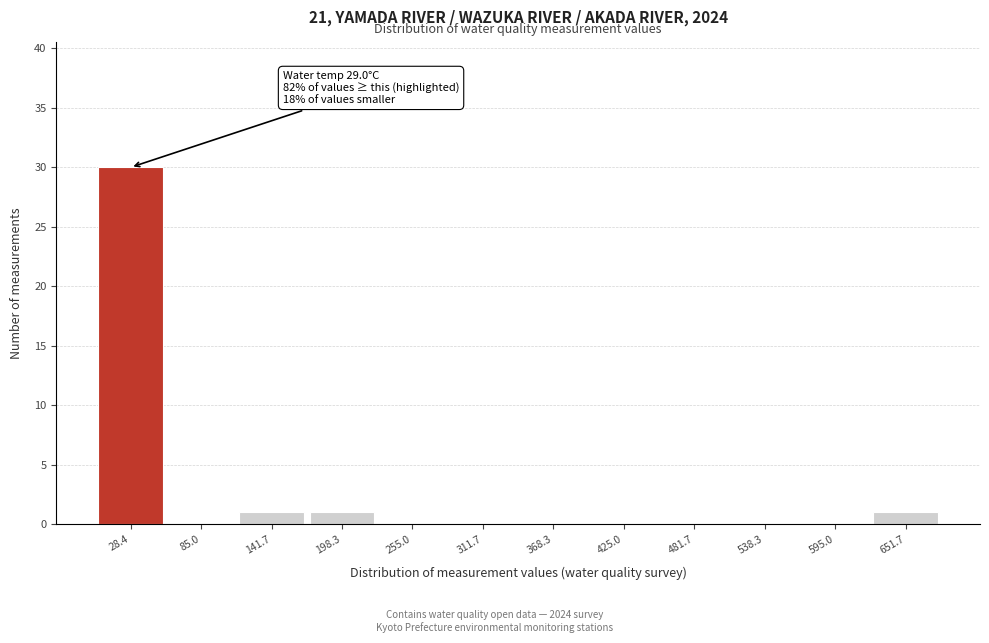

Over which range of the x-axis is the bar tallest?

0 to 60